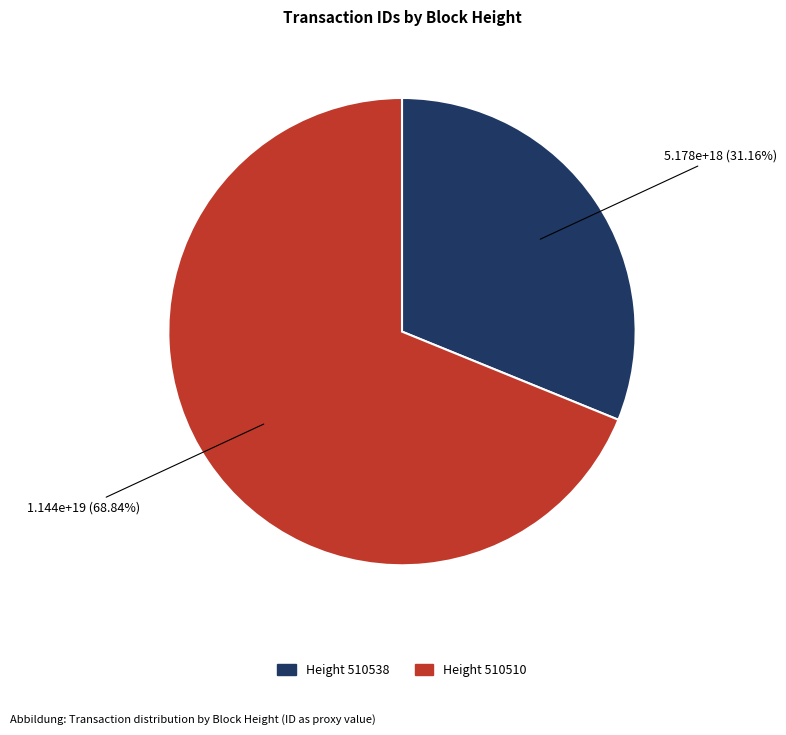

Is there a majority slice in this chart?

Yes